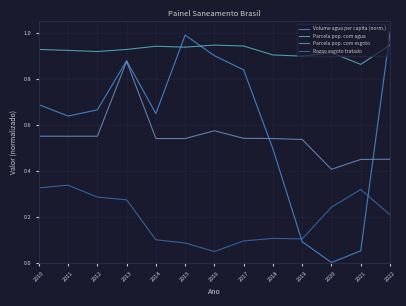

What is the difference between the highest and lowest values at 2016?

0.9